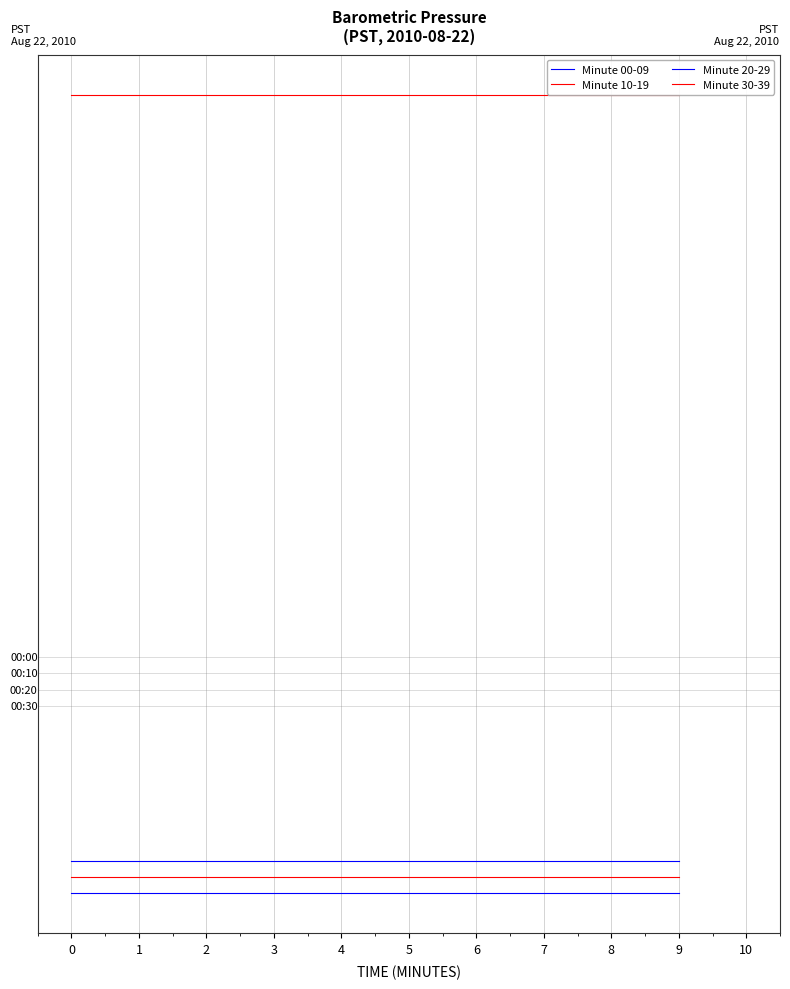

True or false: Minute 10-19 and Minute 00-09 intersect in this chart.

False